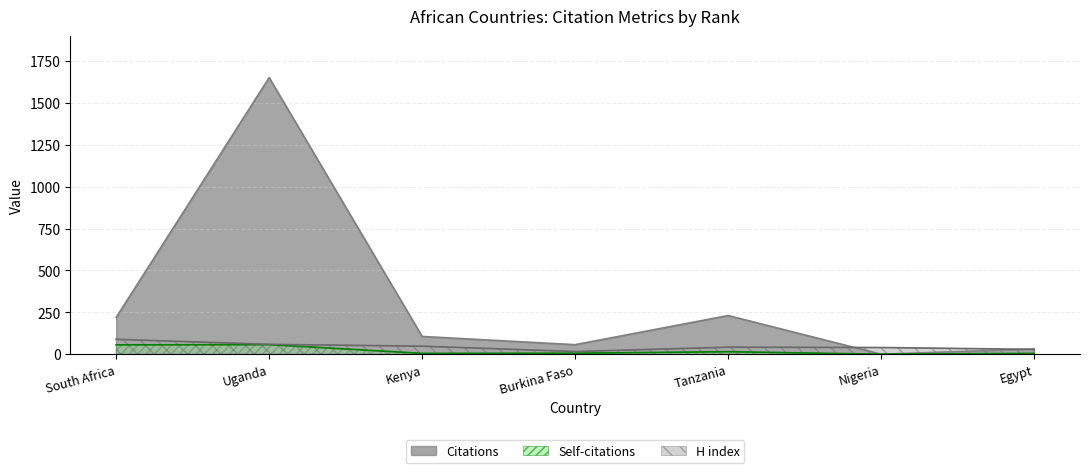

Which has a higher value, Uganda or Kenya?

Uganda